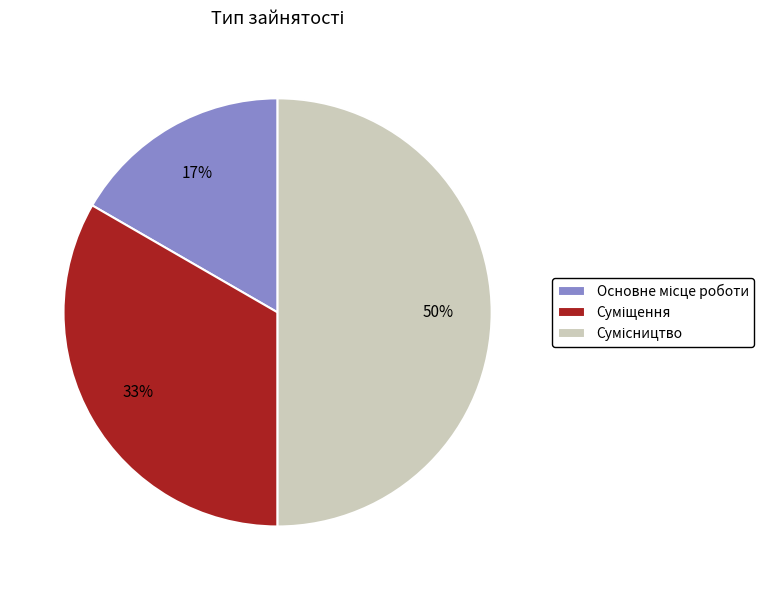

To the nearest percent, what is the average slice percentage?

33%